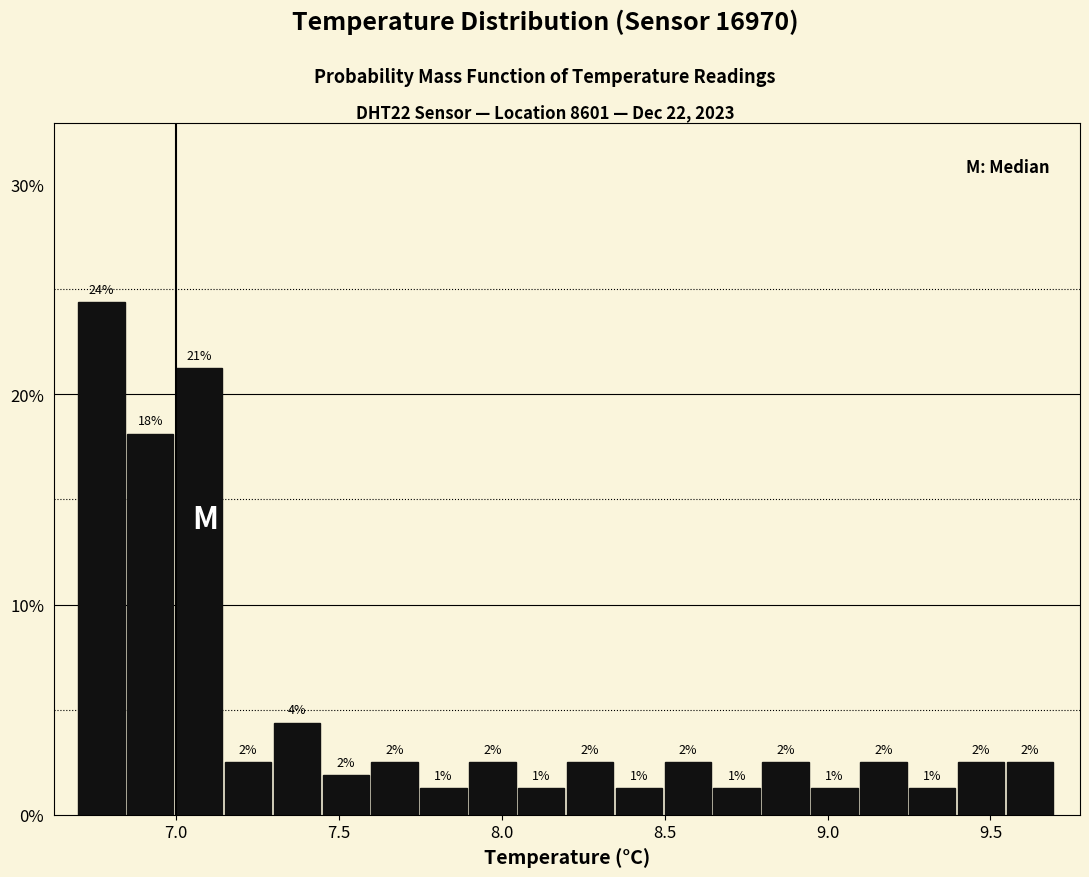

Read against the x-axis, roughly where is the centre of the tallest bar?

6.75